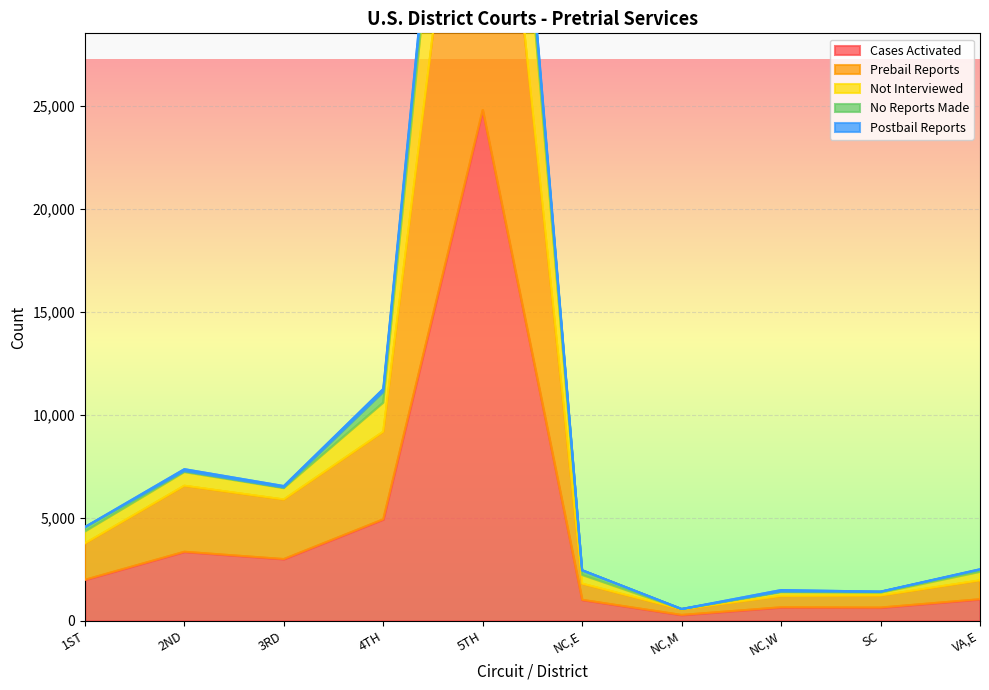

What is the highest value of the Not Interviewed series?

59667